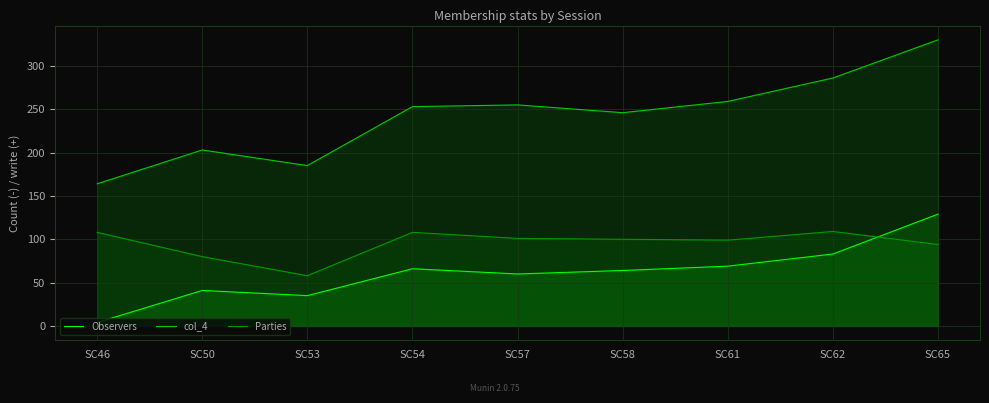

Read the Observers value at SC46.

4